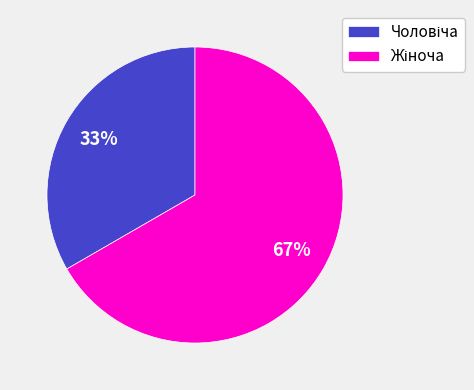

To the nearest percent, what is the average slice percentage?

50%